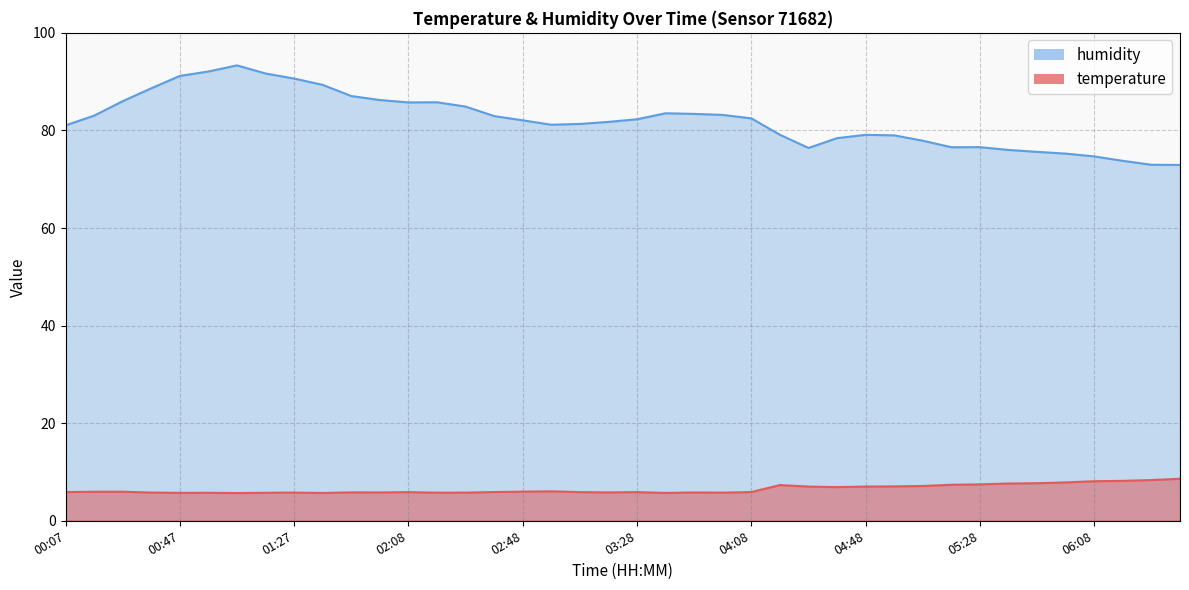

Between 00:27 and 00:47, which series saw the biggest shift?

humidity